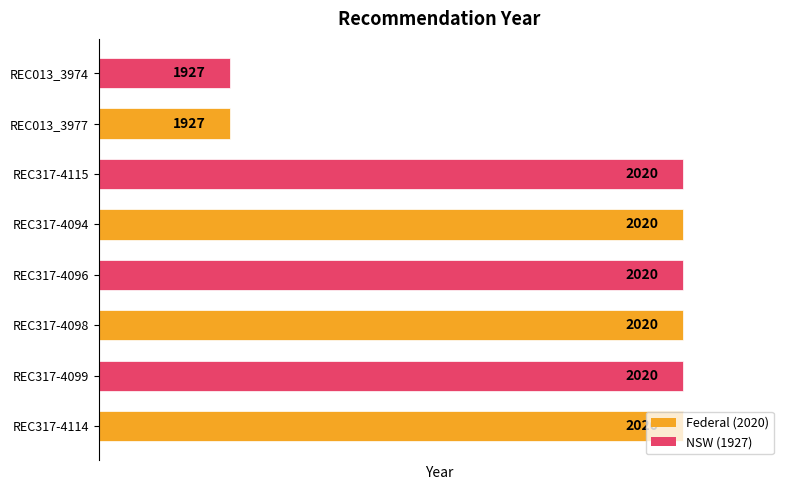

What is the sum of all values?

15974